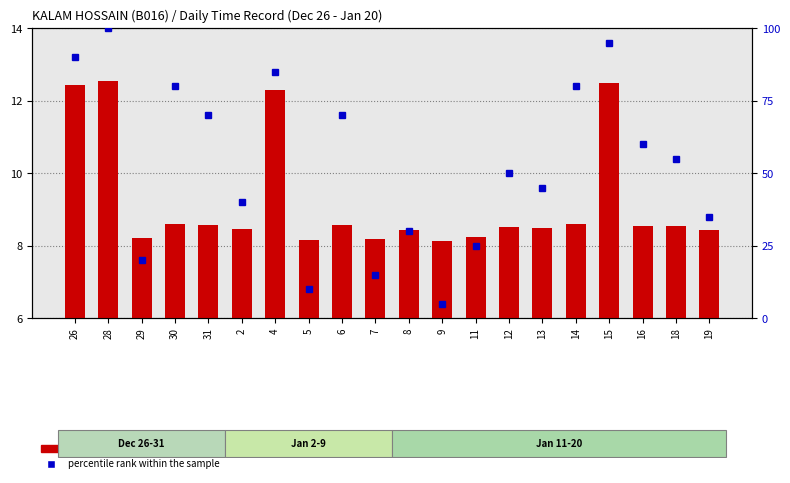

What is the difference between the highest and lowest values at 28?

87.5